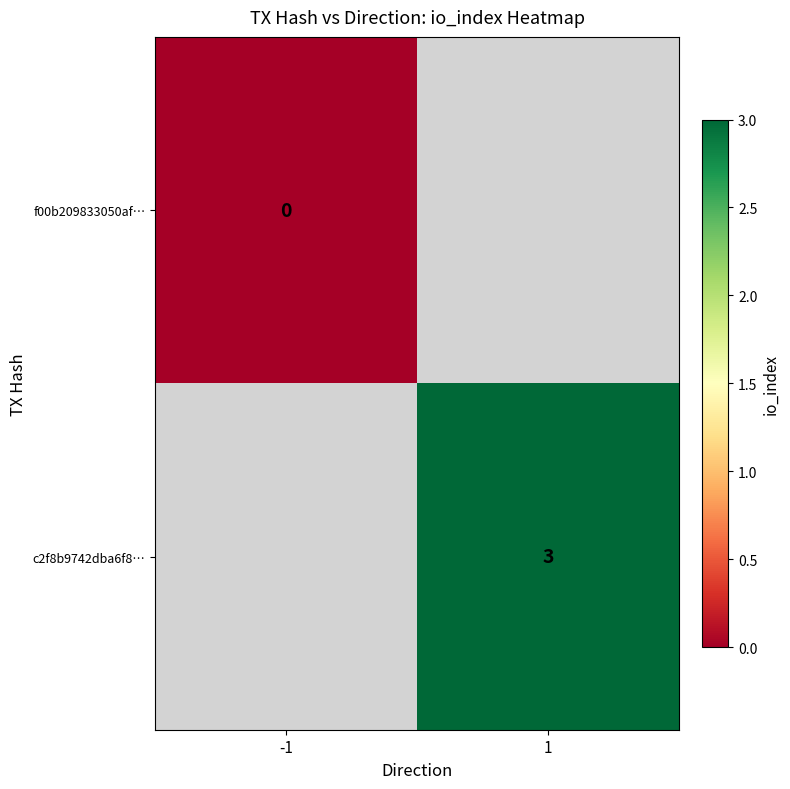

Between -1 and 1, which is larger?

1